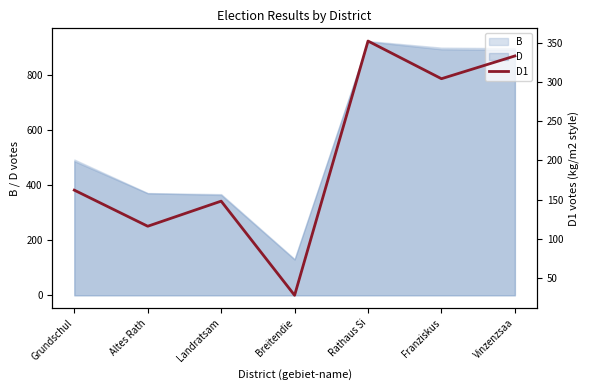

What is the label of the 3rd point from the left?

Landratsam